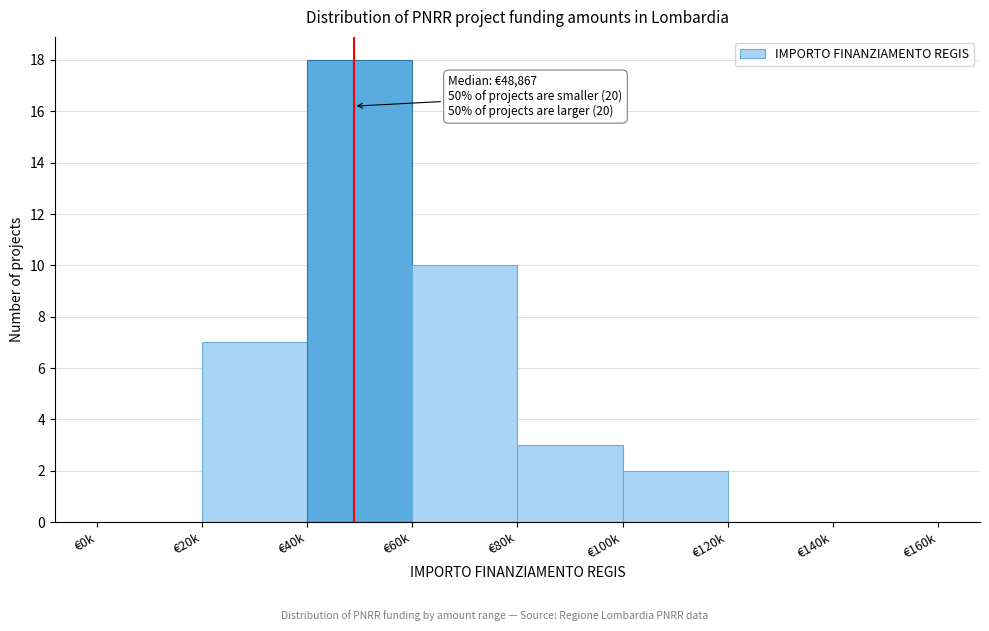

Reading left to right, what are all the values shown in this chart?

€0k=0	€20k=7	€40k=18	€60k=10	€80k=3	€100k=2	€120k=0	€140k=0